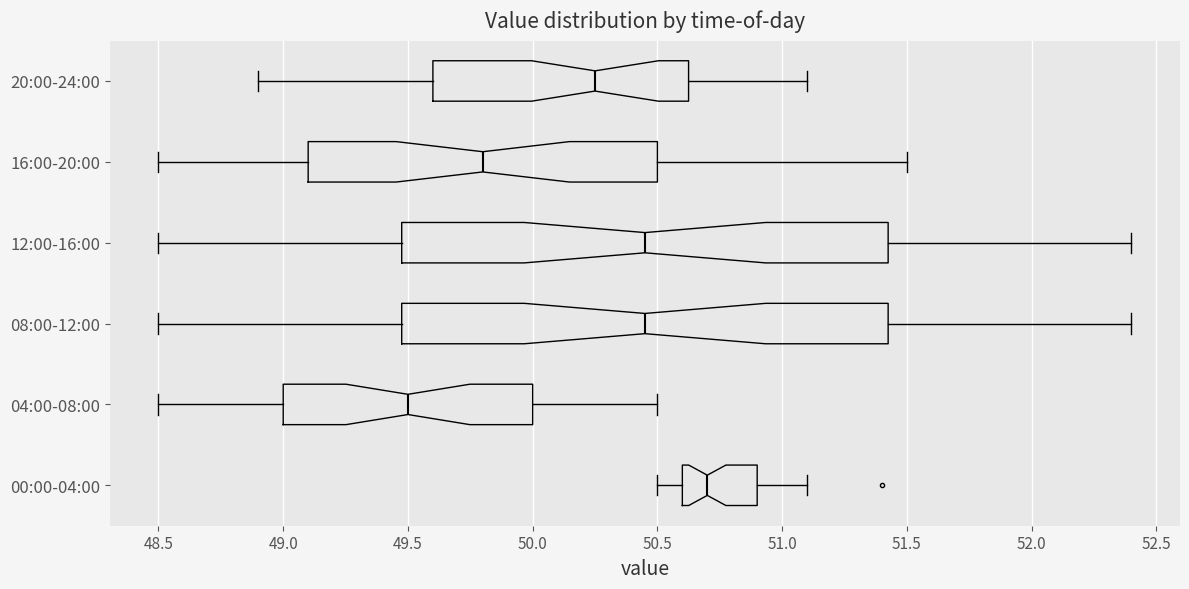

Where does the median line of the box for 16:00-20:00 sit on the x-axis? The values are not printed on the chart, so give them approximately, as read against the axis.

49.80